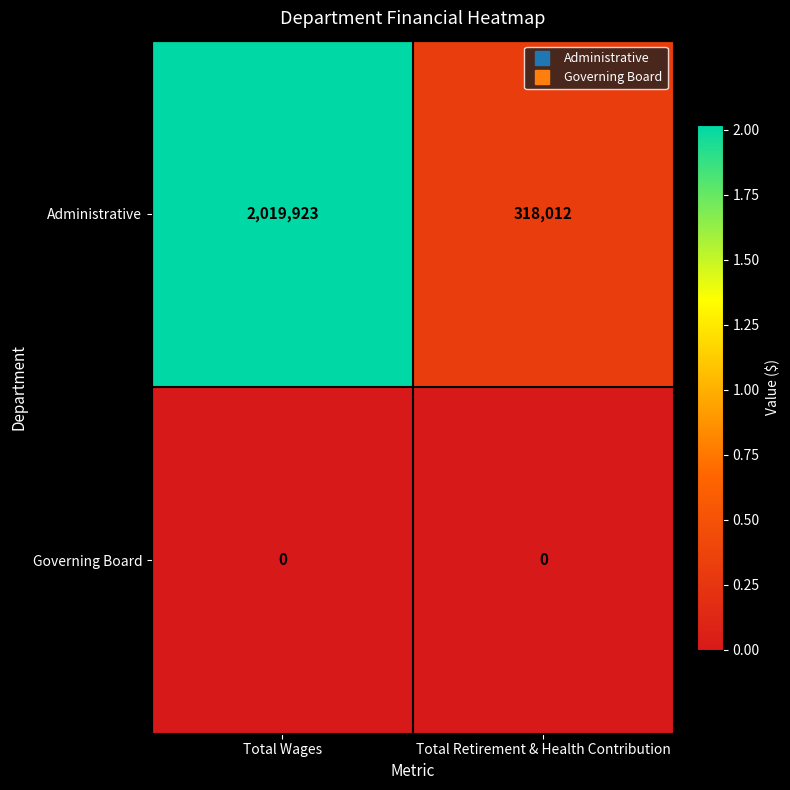

What is the difference between the maximum and minimum values in the Administrative series?

1701911